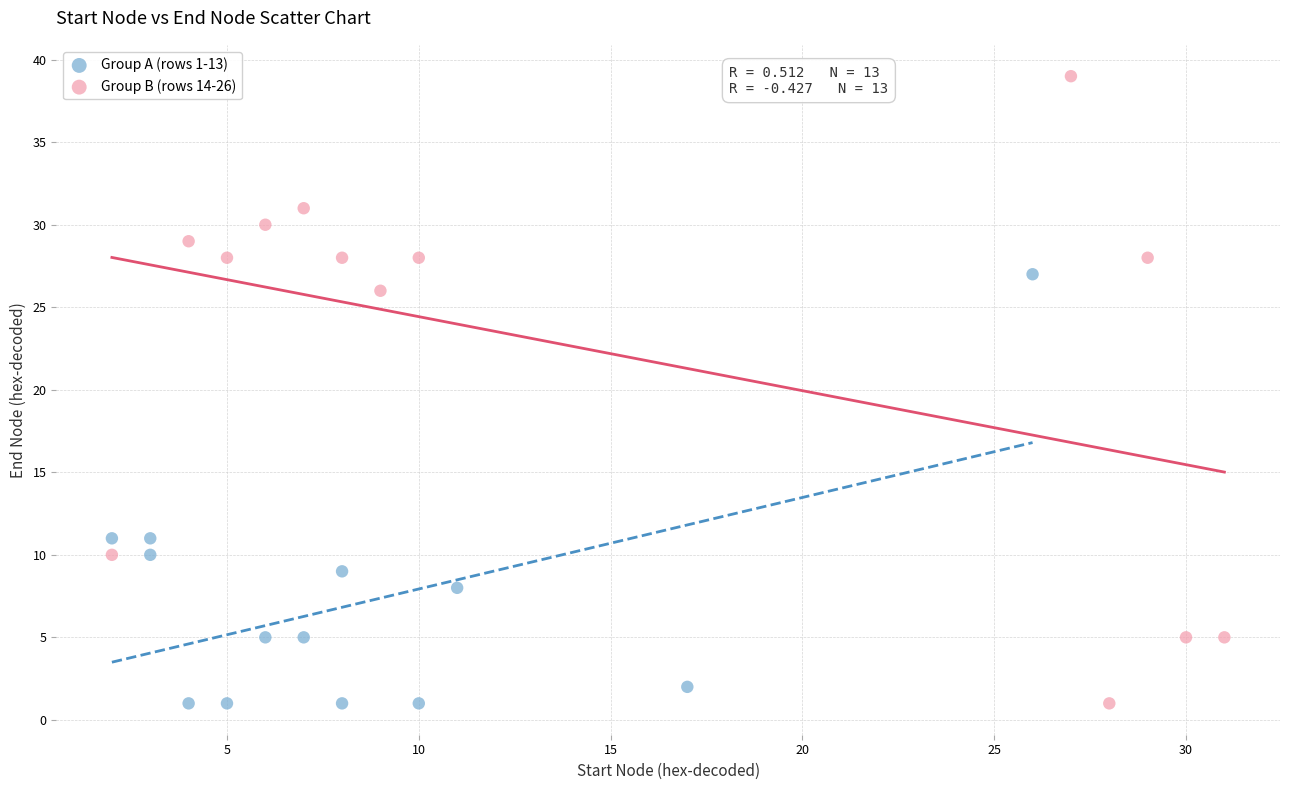

Which series reaches the maximum Y coordinate?

Group B (rows 14-26)